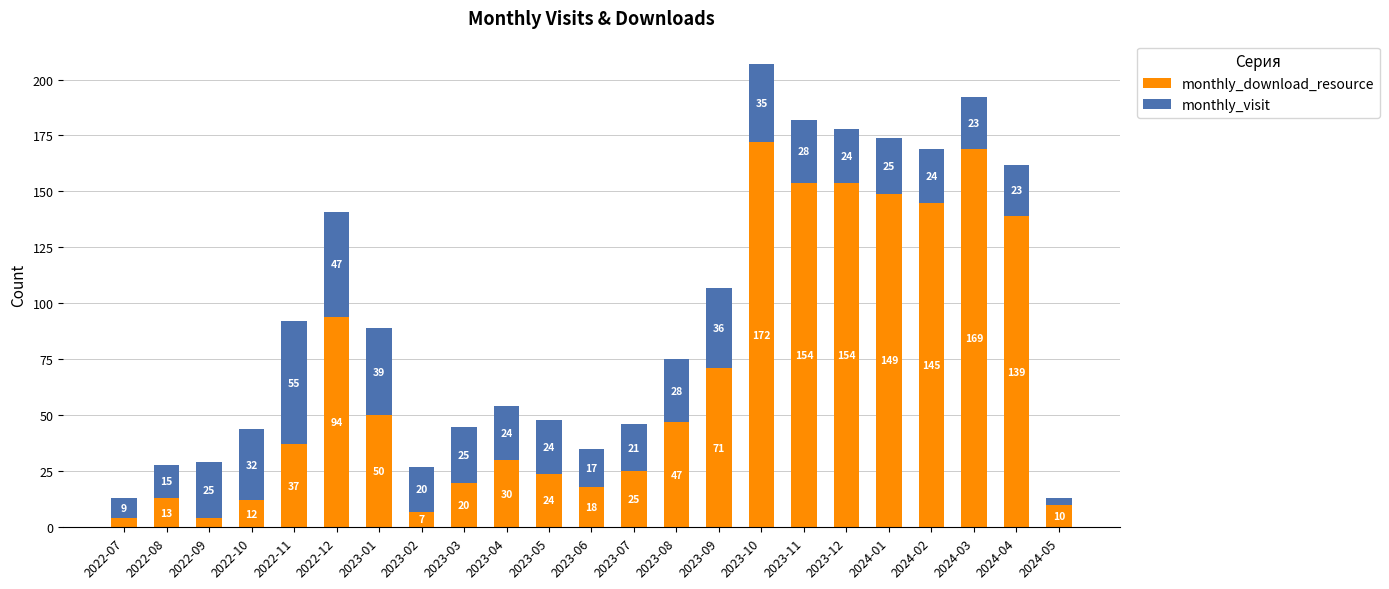

What is the difference between the second highest and minimum values in the monthly_download_resource series?

165